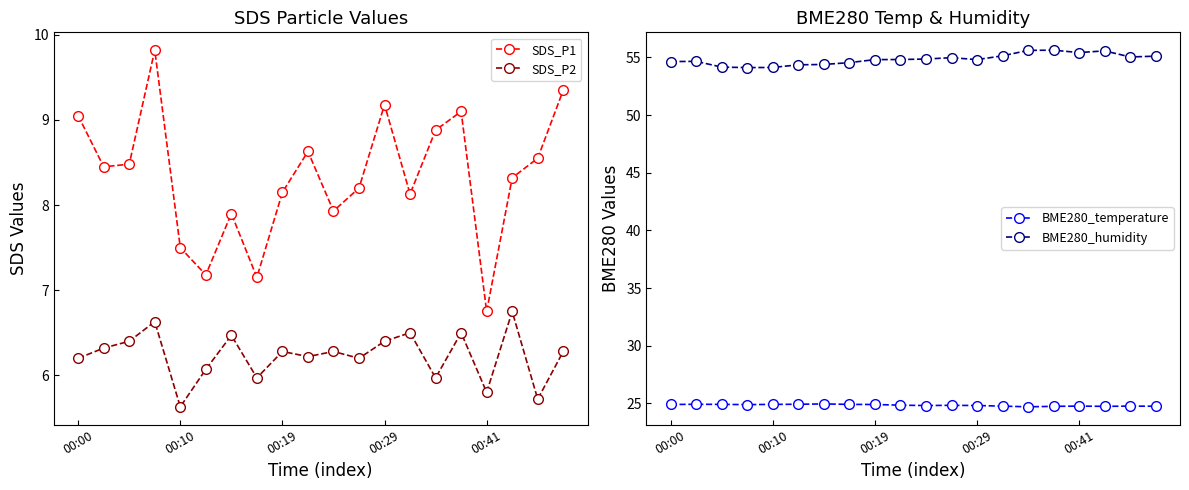

The value of BME280_temperature at 14 is 33.5. True or false?

False